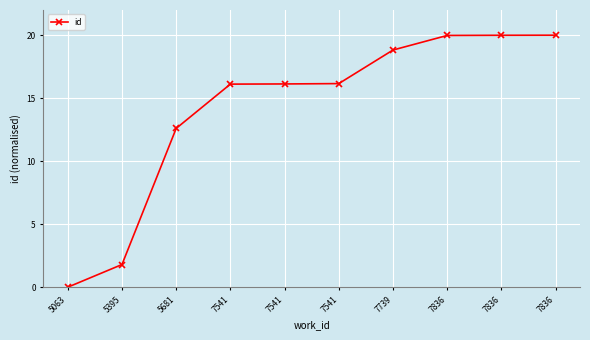

What is the ratio of the value at 7836 to the value at 7541?

1.2